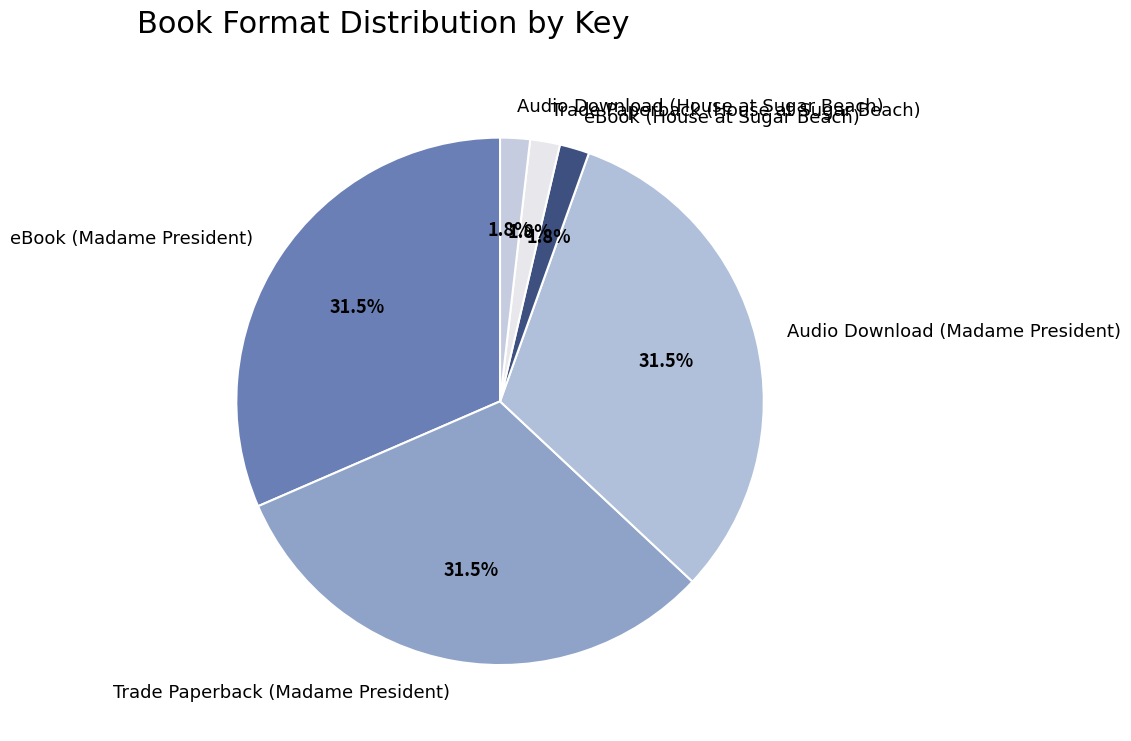

How many segments does this pie chart have?

6